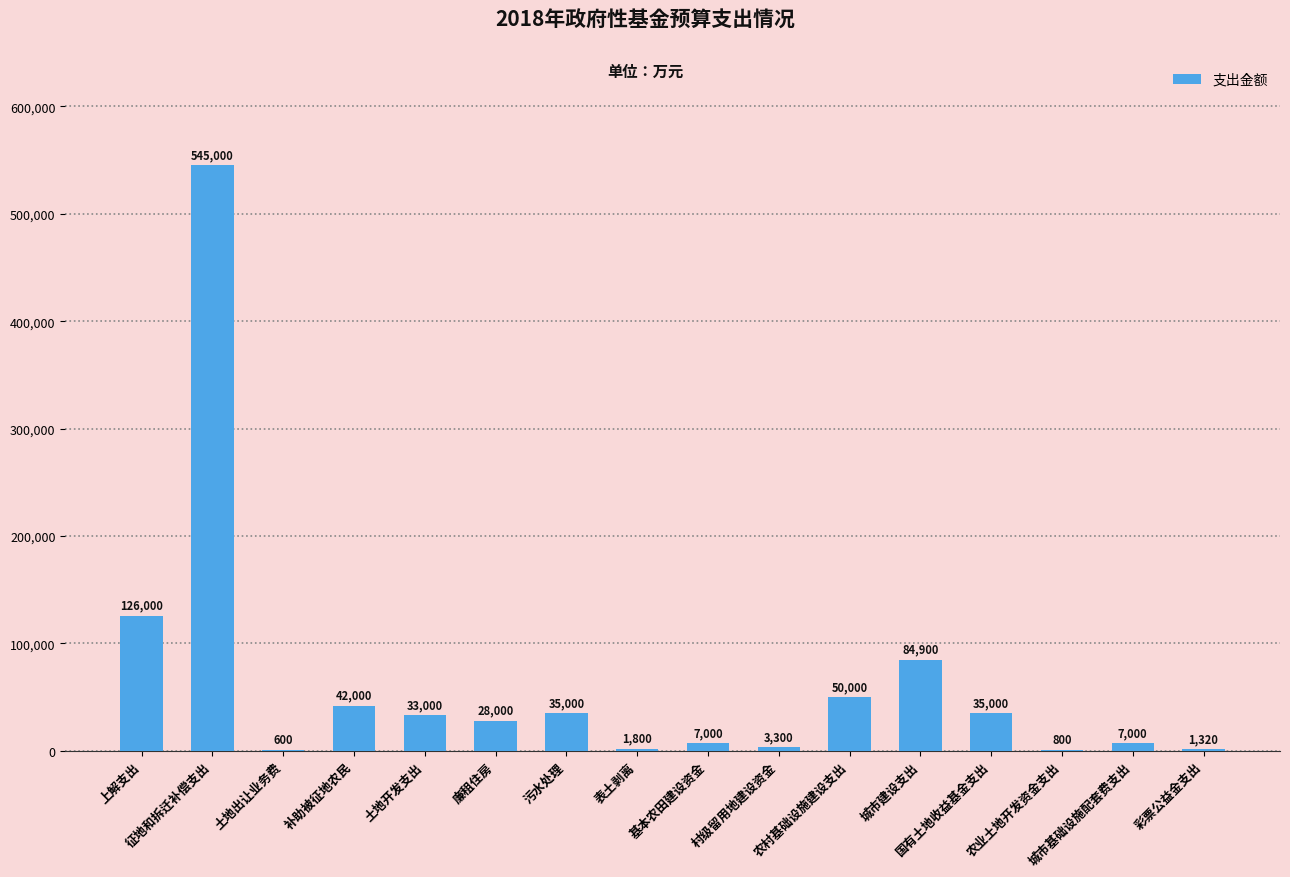

Are the bars horizontal?

No